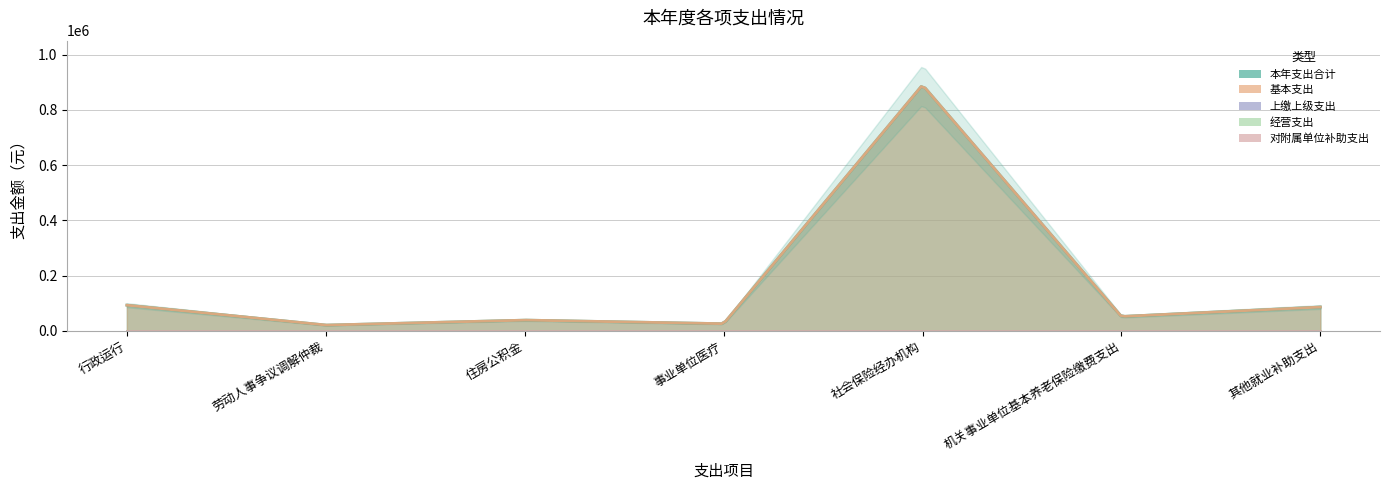

At which label is 经营支出 closest to 0?

行政运行